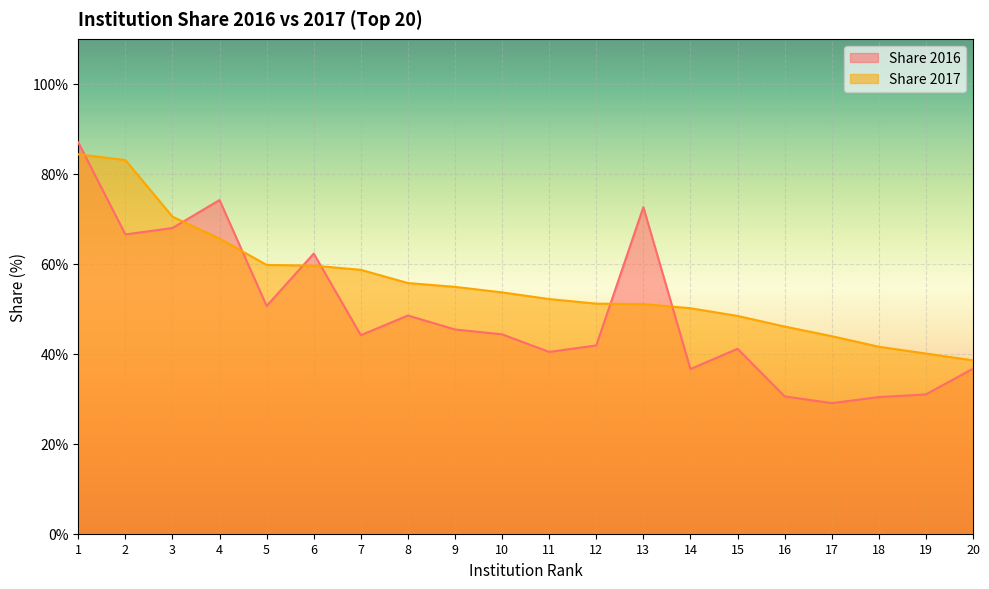

Reading left to right, list all the values displayed in this chart.

Share 2016: 87.0	66.5	68.0	74.2	50.6	62.3	44.1	48.5	45.4	44.3	40.4	41.9	72.6	36.6	41.1	30.5	29.0	30.4	31.0	36.7
Share 2017: 84.3	83.1	70.5	65.6	59.8	59.6	58.7	55.7	54.9	53.6	52.2	51.1	51.0	50.1	48.4	46.0	43.9	41.6	40.0	38.5